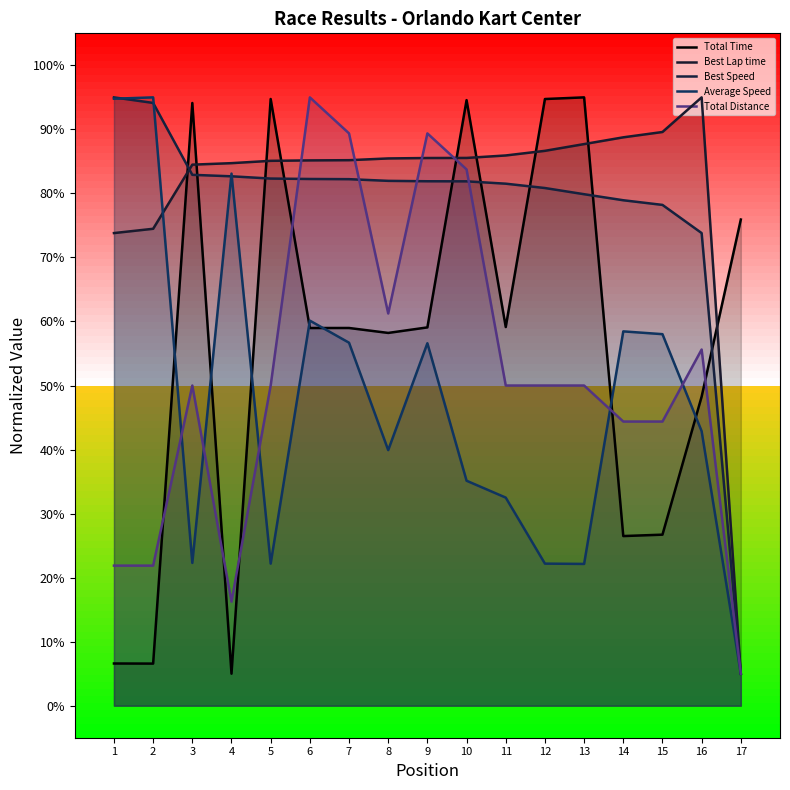

How many data points does each series have?

17